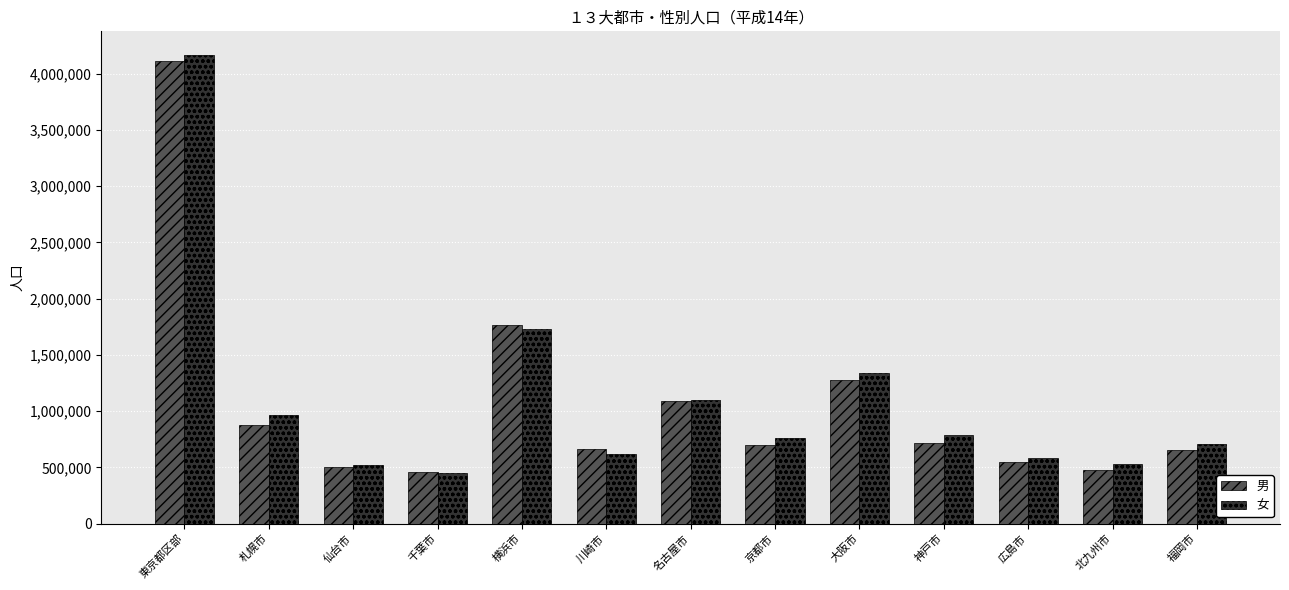

What is the spread (max minus min) of values at 仙台市?

20000